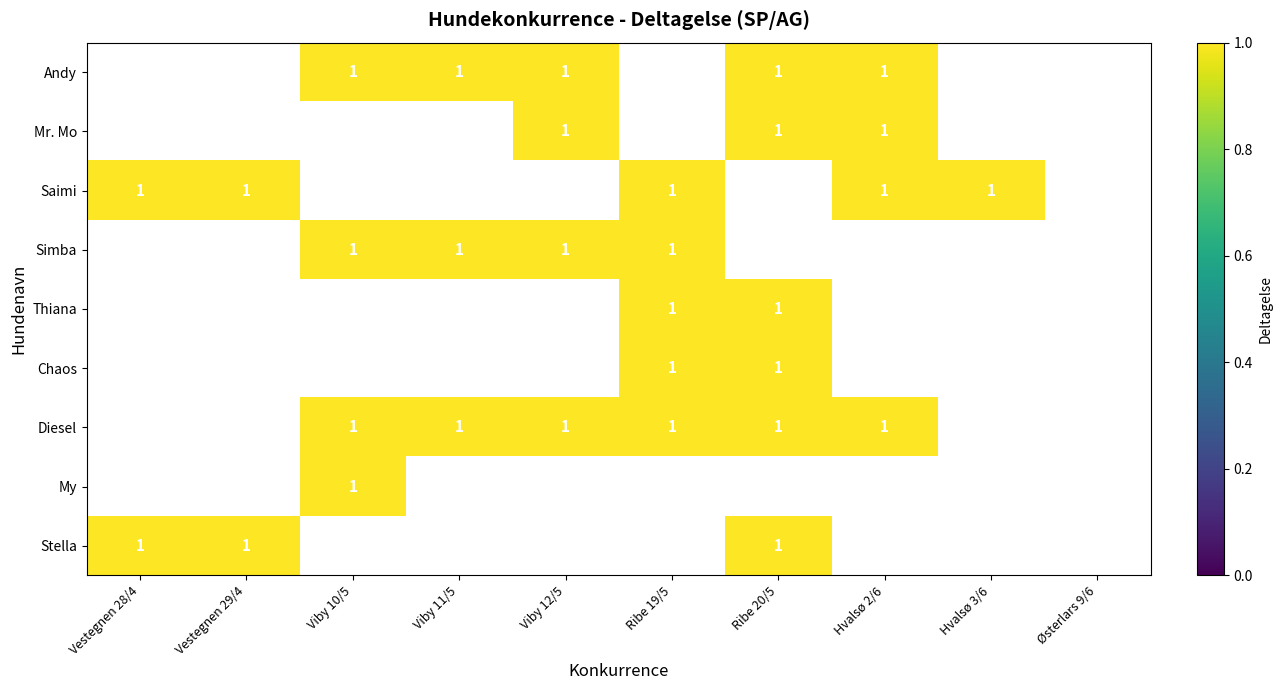

The Diesel series shows 1 at Ribe 19/5. True or false?

True